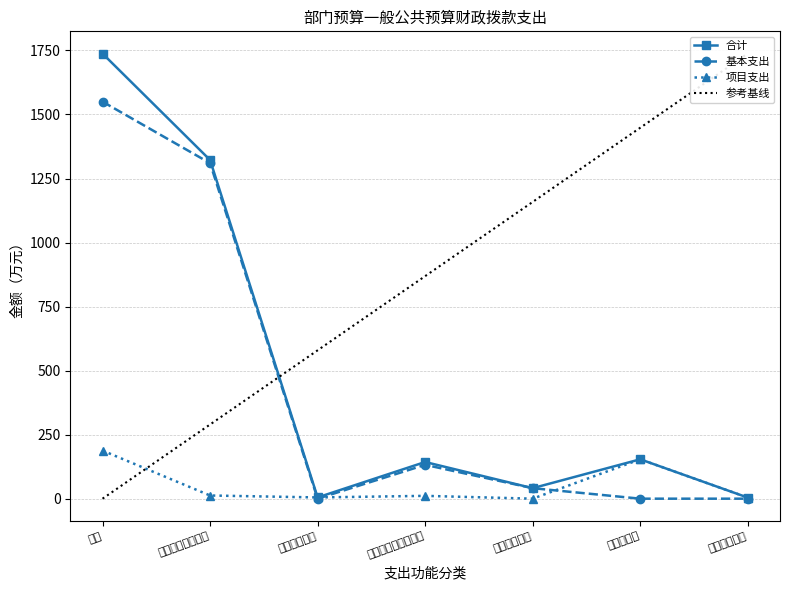

How many series are shown in this chart?

4